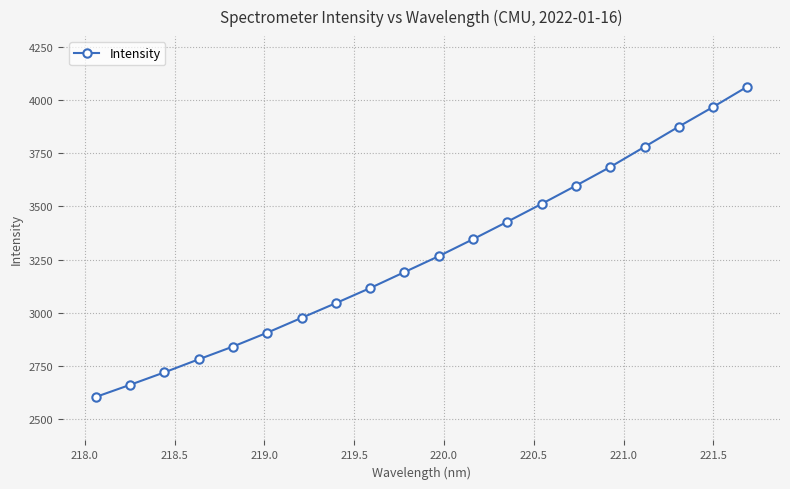

What is the value of the 1st point from the left?

2604.1